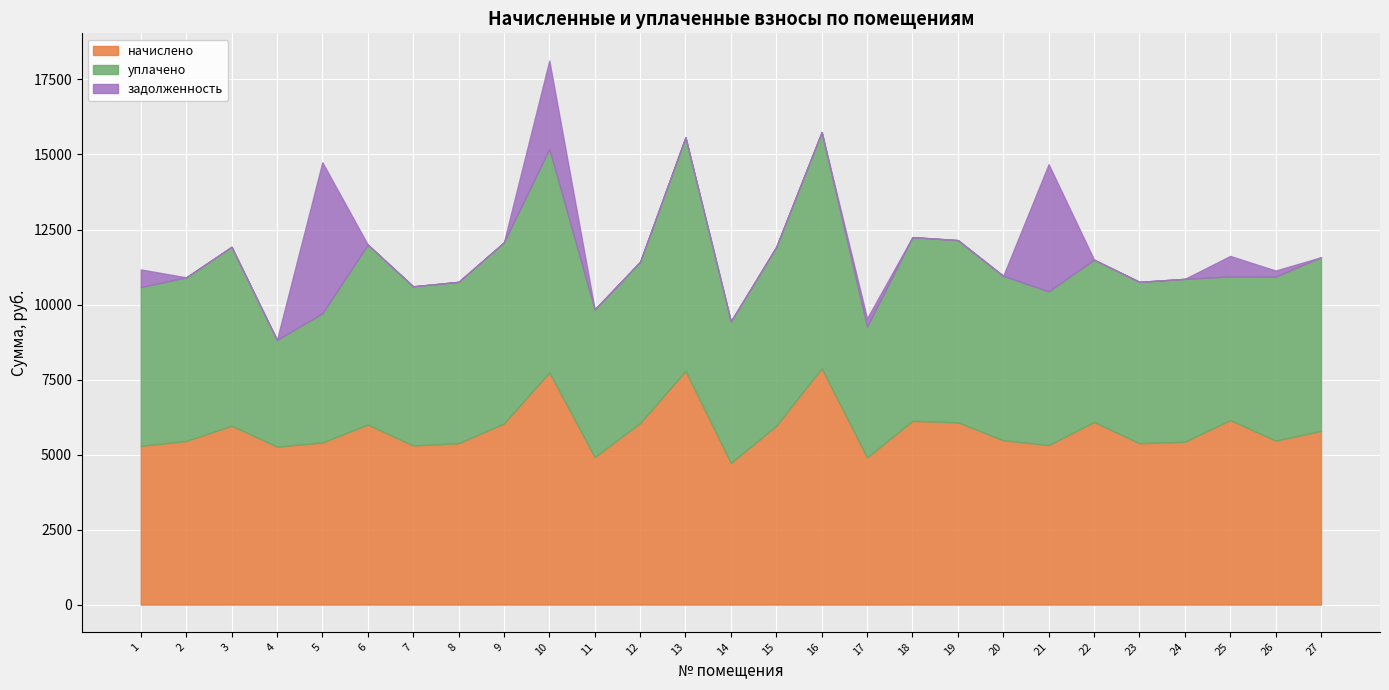

At how many categories does at least one series exceed 4986?

24